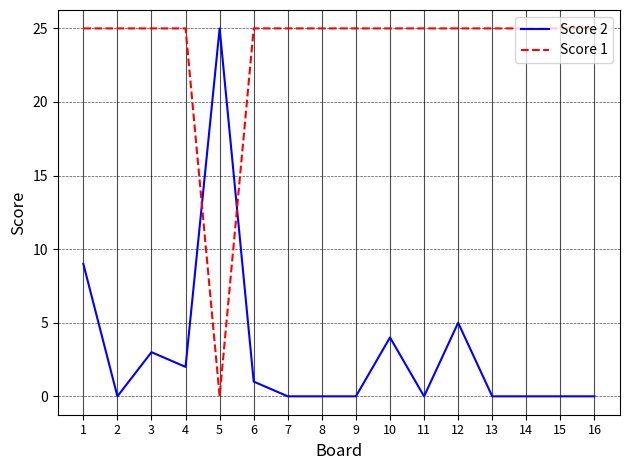

What is the greatest value displayed?

25